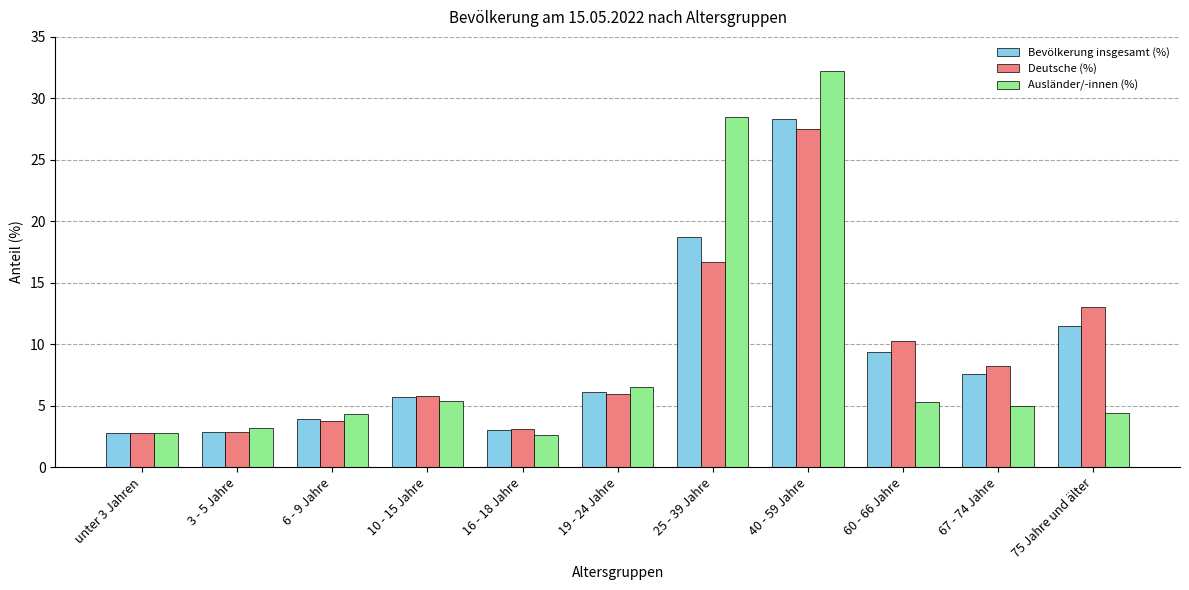

Which category has the highest value across all series?

40 - 59 Jahre